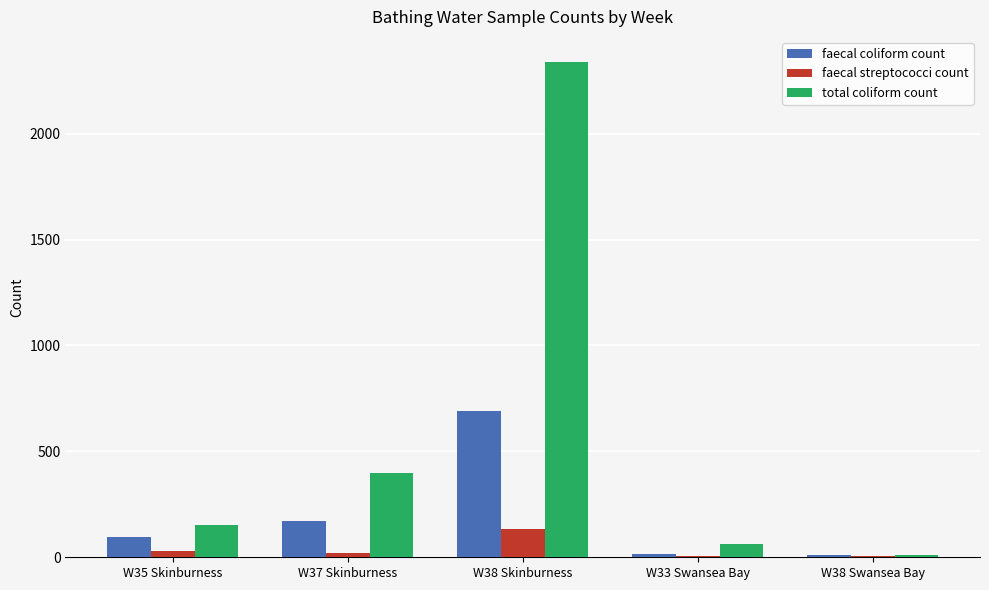

Which label corresponds to the largest value in the chart?

W38 Skinburness